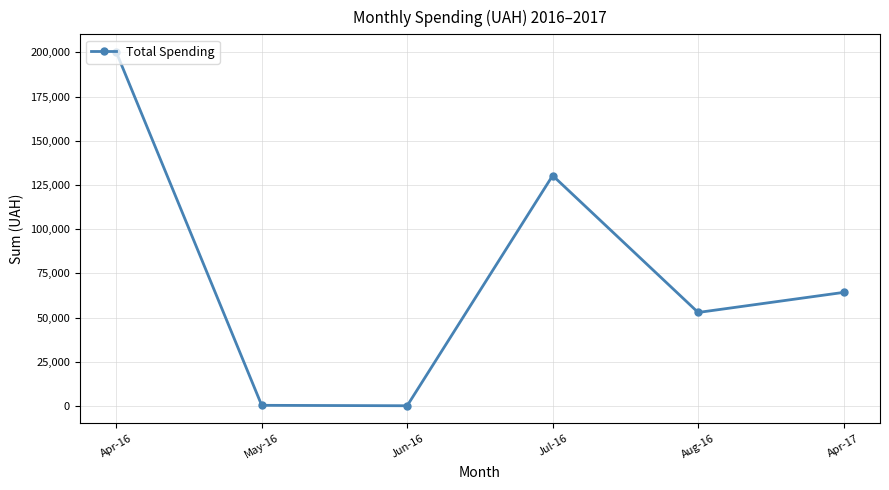

What is the difference between the values at Jul-16 and Jun-16?

130203.7